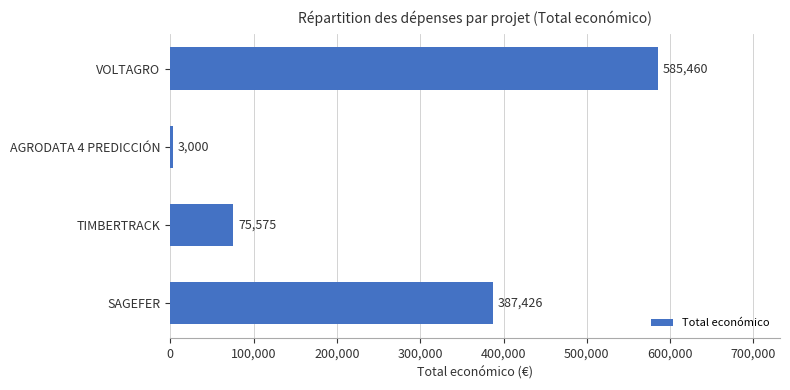

What is the sum of all values?

1051461